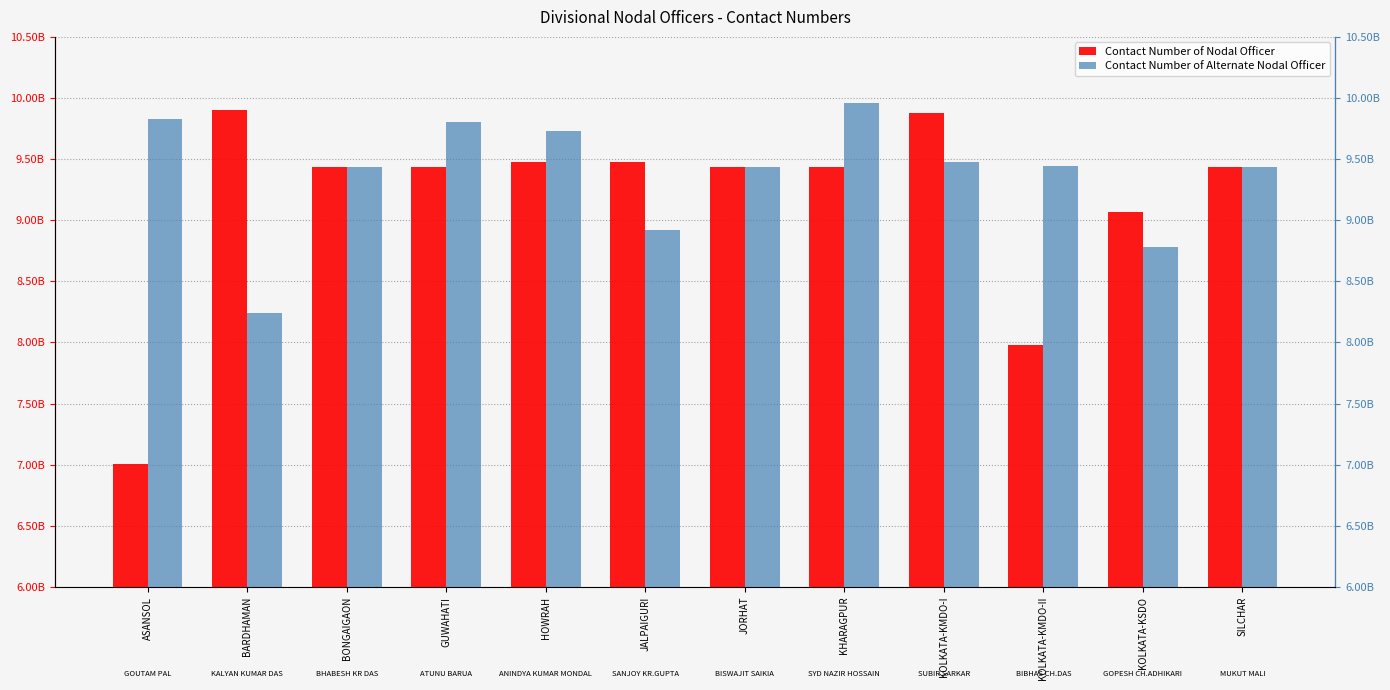

The Contact Number of Nodal Officer series shows 3699958842 at KOLKATA-KMDO-II. True or false?

False